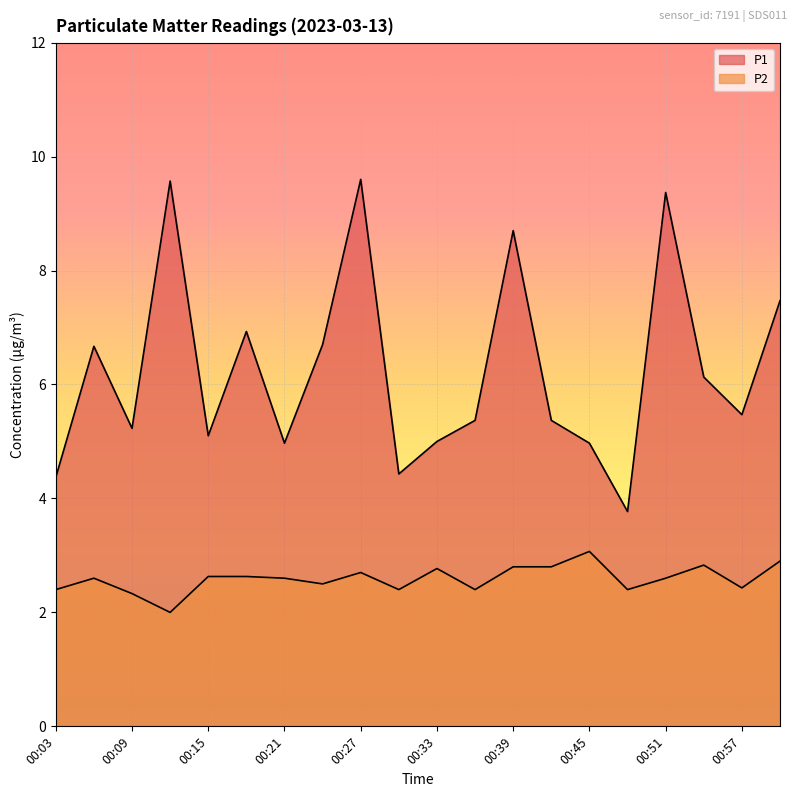

Count the number of categories in the chart.

20